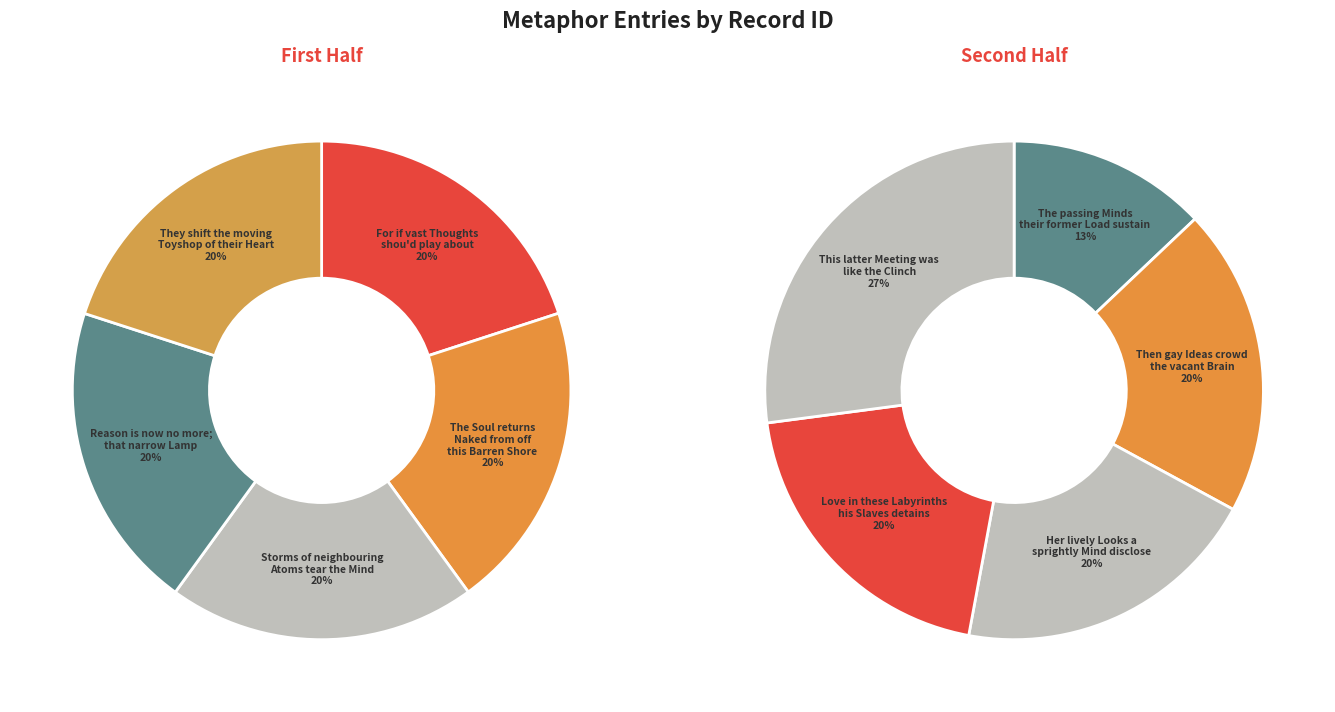

How many segments does this pie chart have?

5